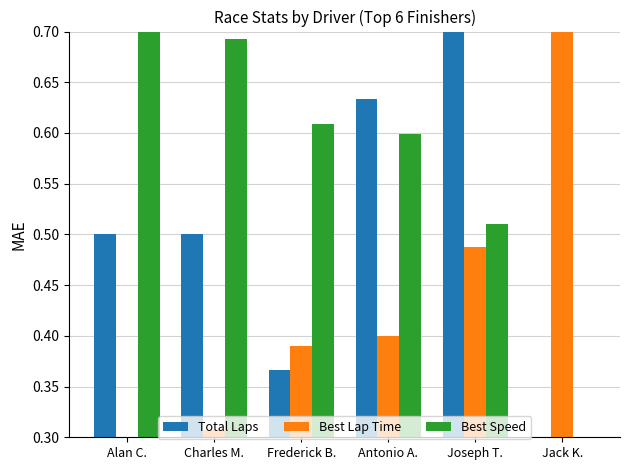

The value of Best Lap Time at Charles M. is 0.3. True or false?

True